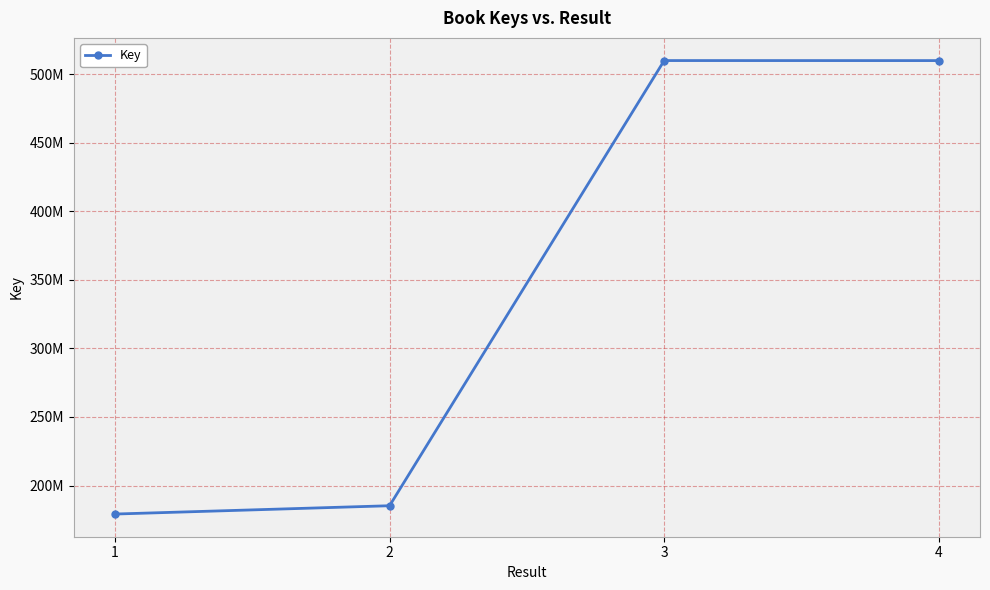

Is this an area chart (filled region under the line)?

No